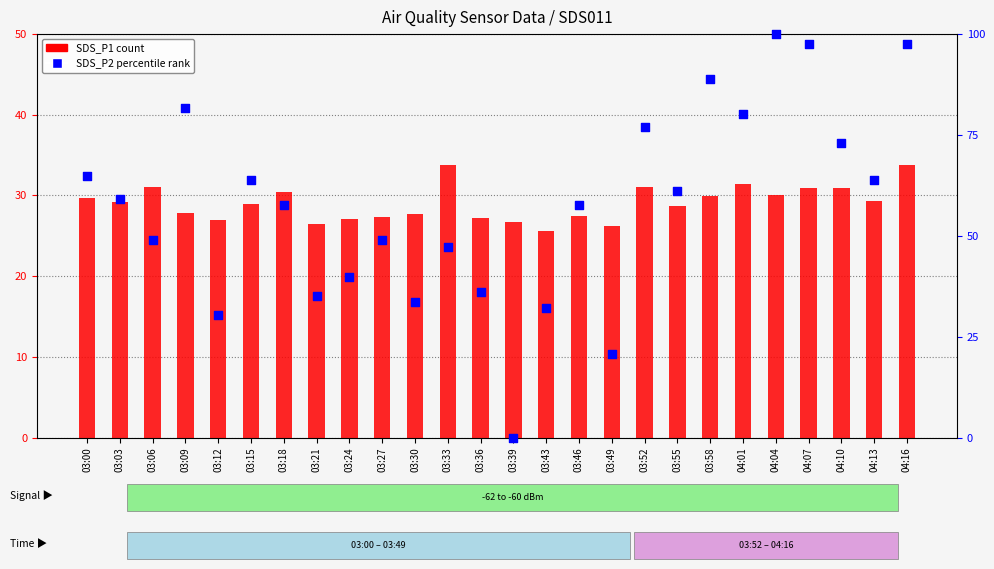

Which series reaches the maximum Y coordinate?

SDS_P2